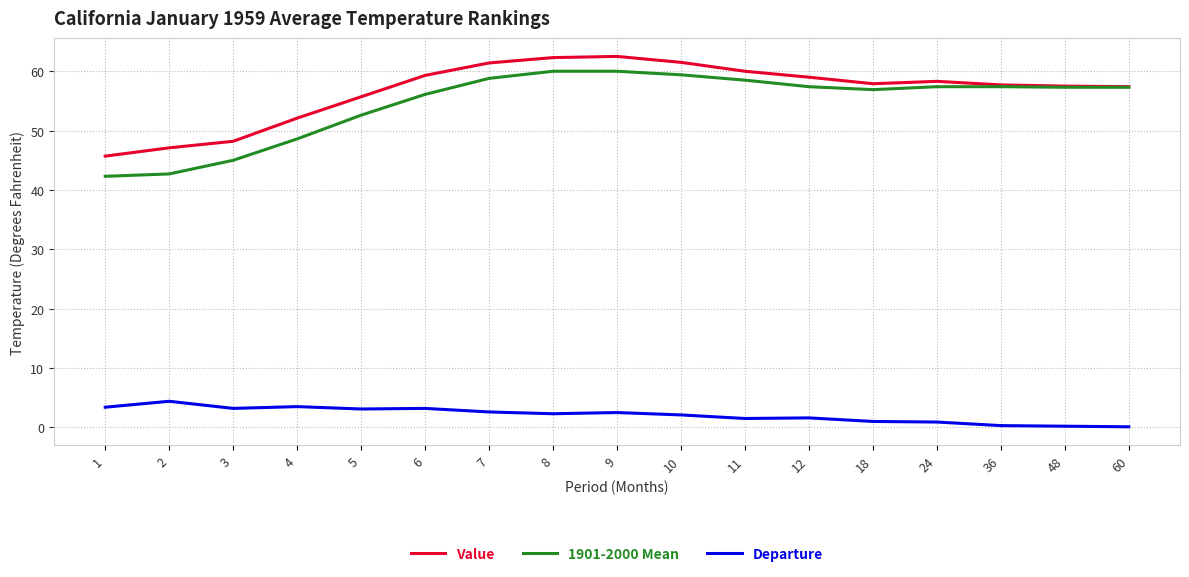

What is the spread (max minus min) of values at 1?

42.3